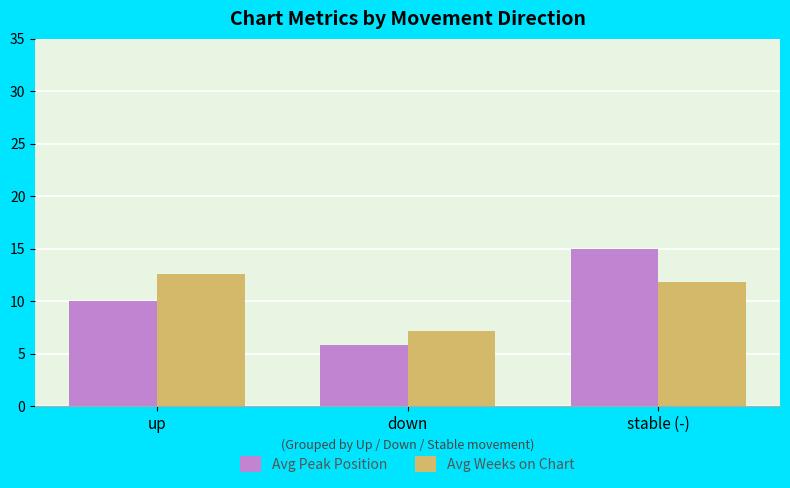

Reading left to right, transcribe all the data shown in this chart.

Avg Peak Position: up=10.0	down=5.8	stable (-)=15.0
Avg Weeks on Chart: up=12.6	down=7.2	stable (-)=11.8